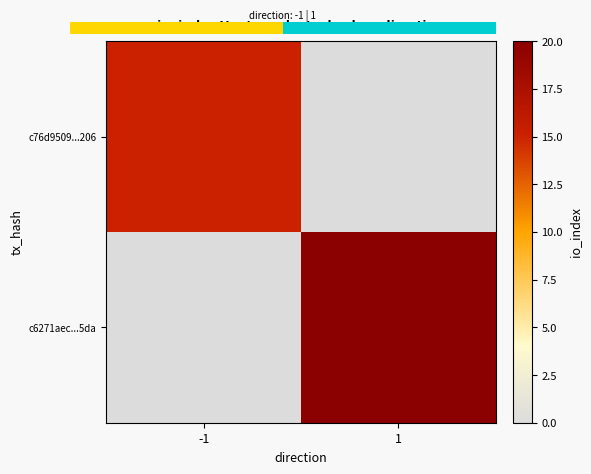

Which category has the lowest value in the c6271aec...5da series?

-1